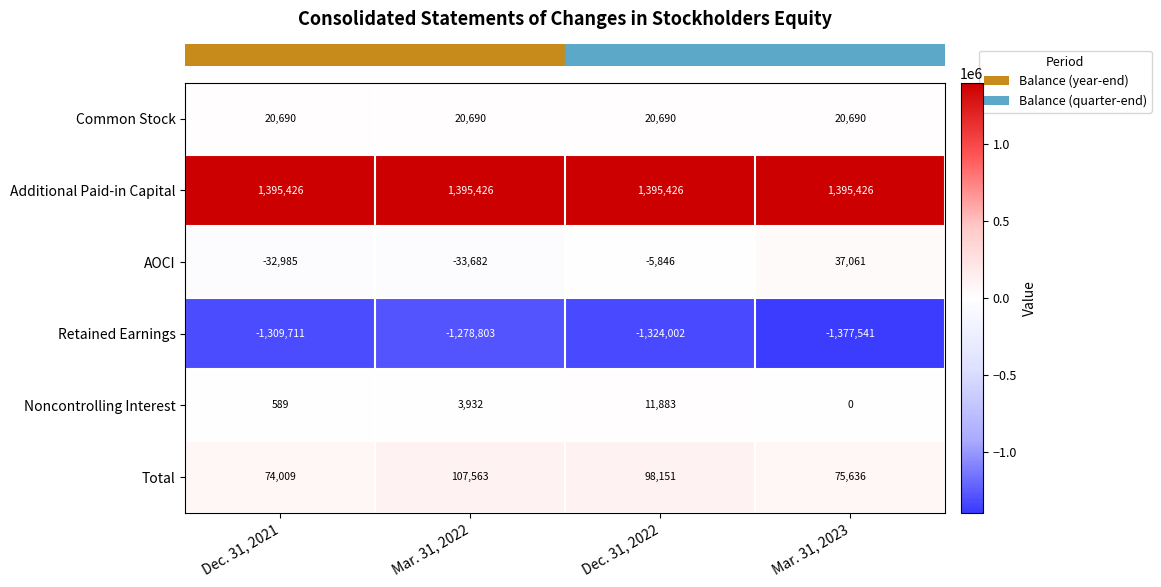

What is the total value across all series at Mar. 31, 2023?

151272